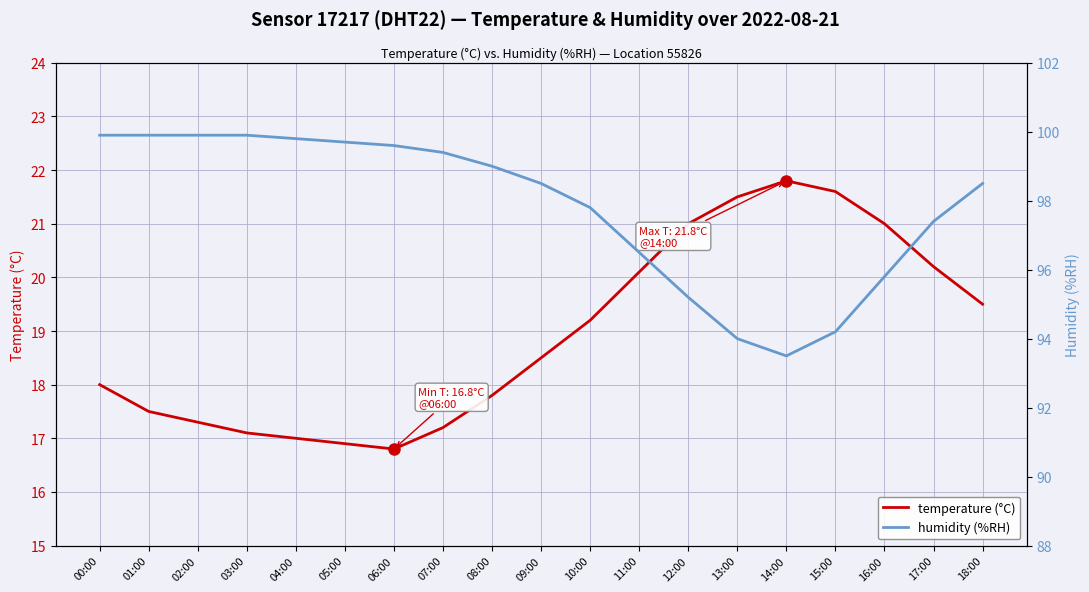

The humidity (%RH) series shows 50.2 at 17:00. True or false?

False